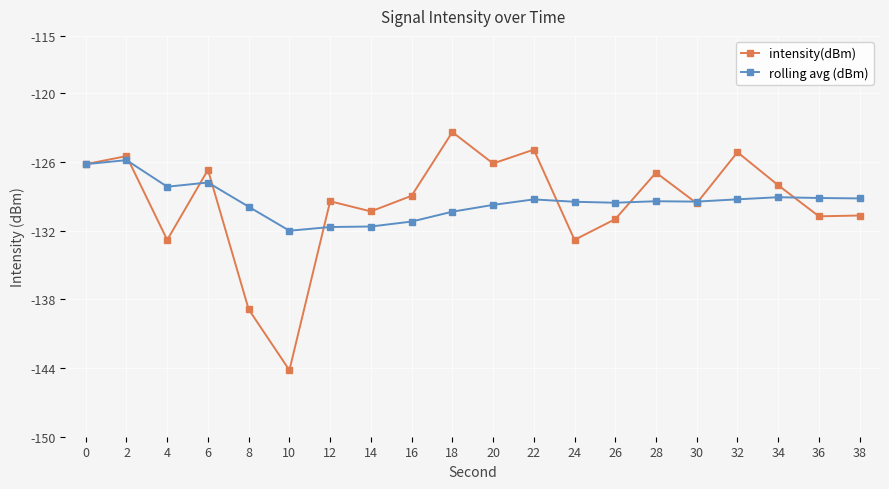

What is the highest value of the rolling avg (dBm) series?

-125.8